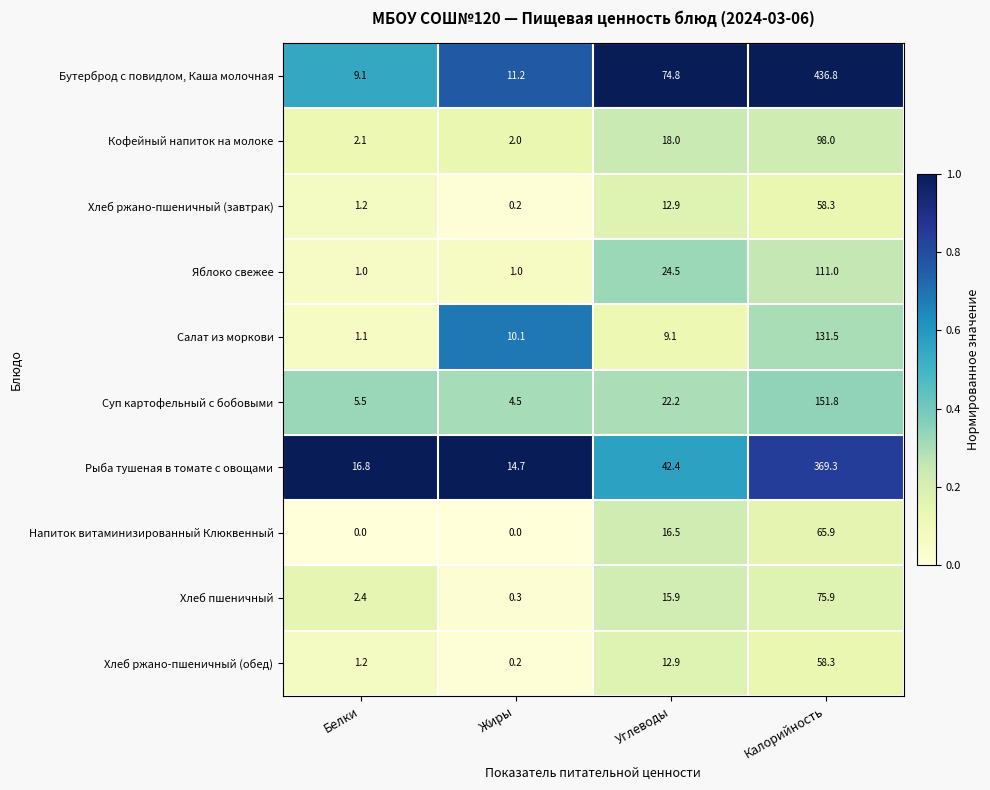

What is the greatest value displayed?

436.8